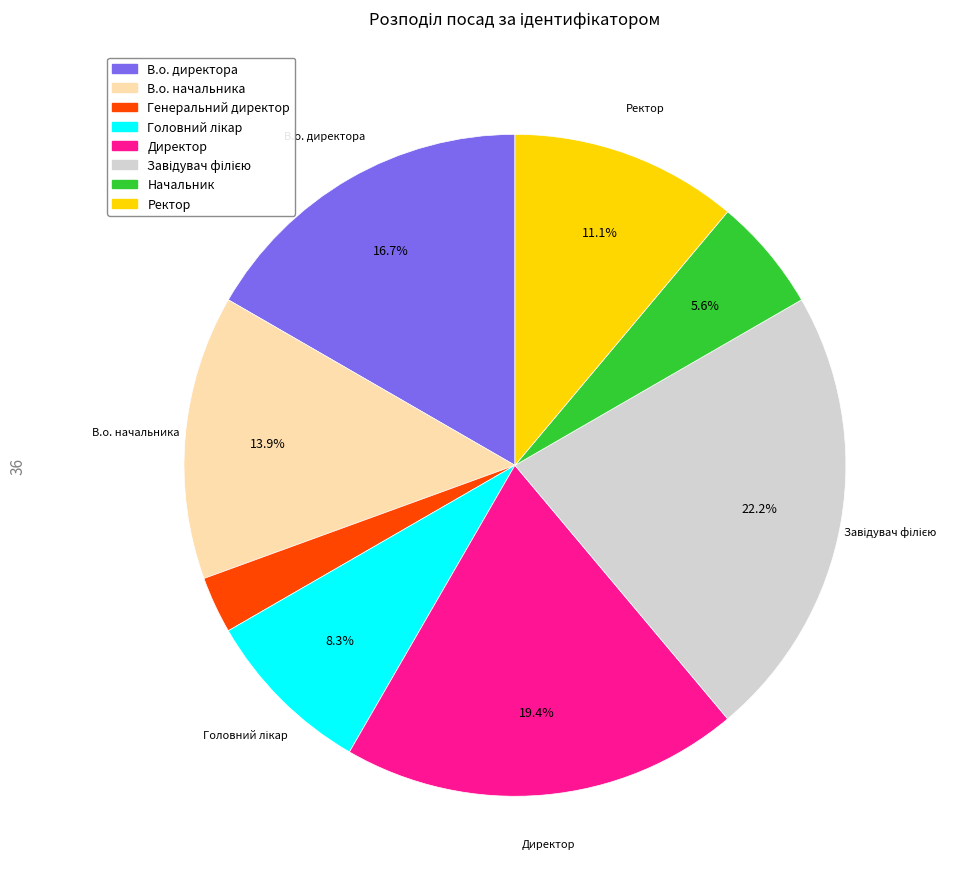

Between Генеральний директор and Директор, which is larger?

Директор